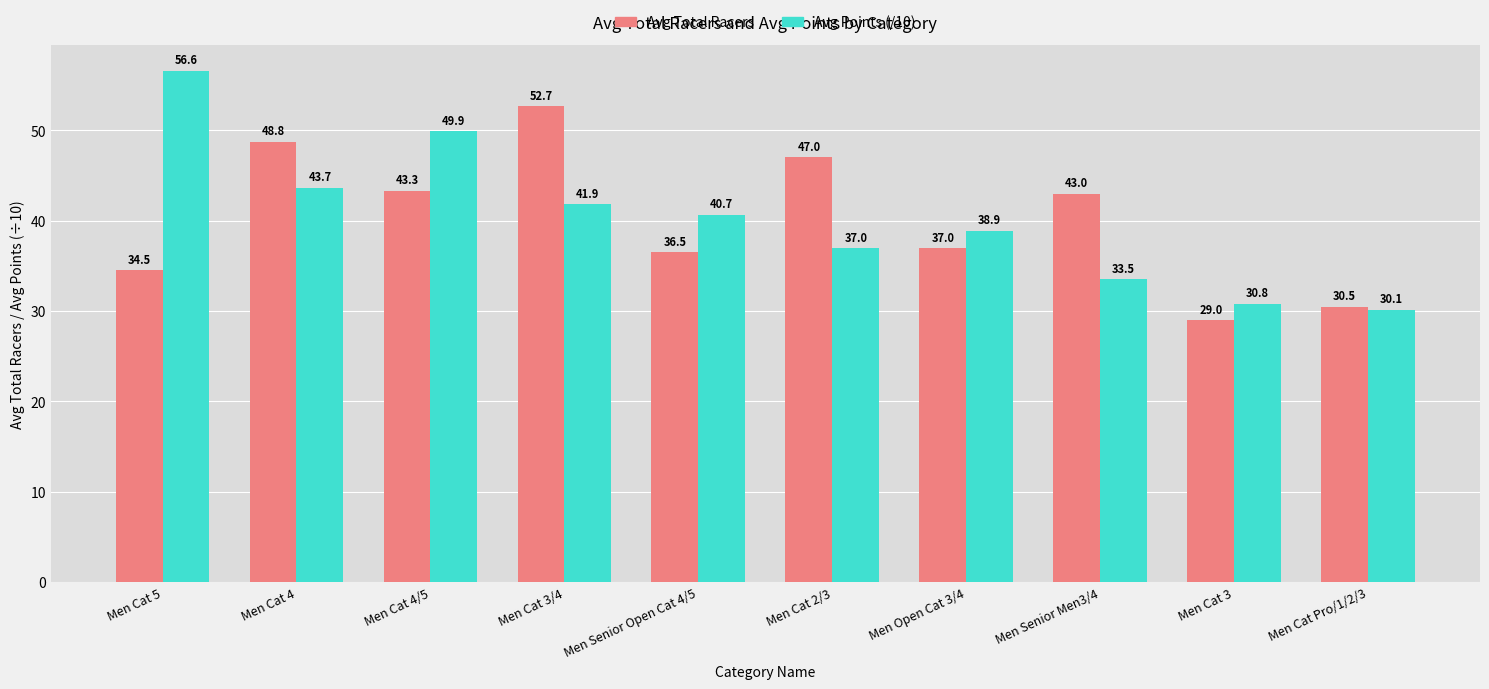

Rank the series at Men Cat 3/4 from lowest to highest value.

Avg Points (/10), Avg Total Racers